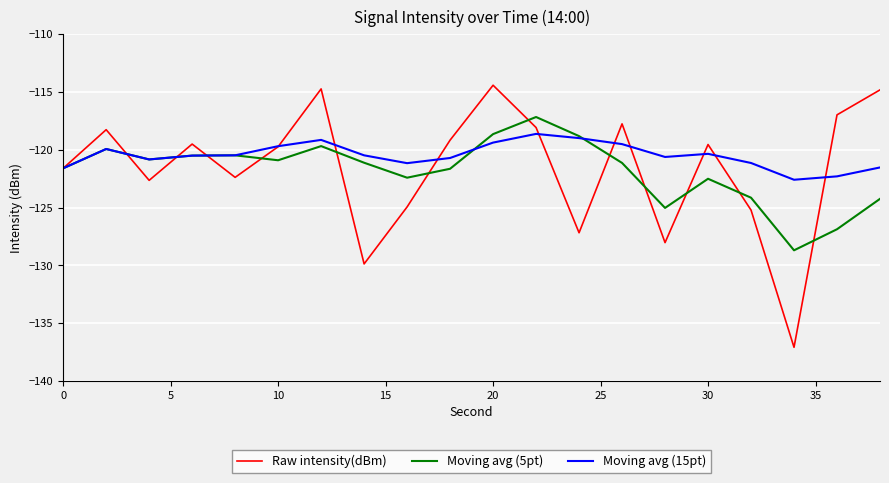

Which series has the largest range (max minus min)?

Raw intensity(dBm)